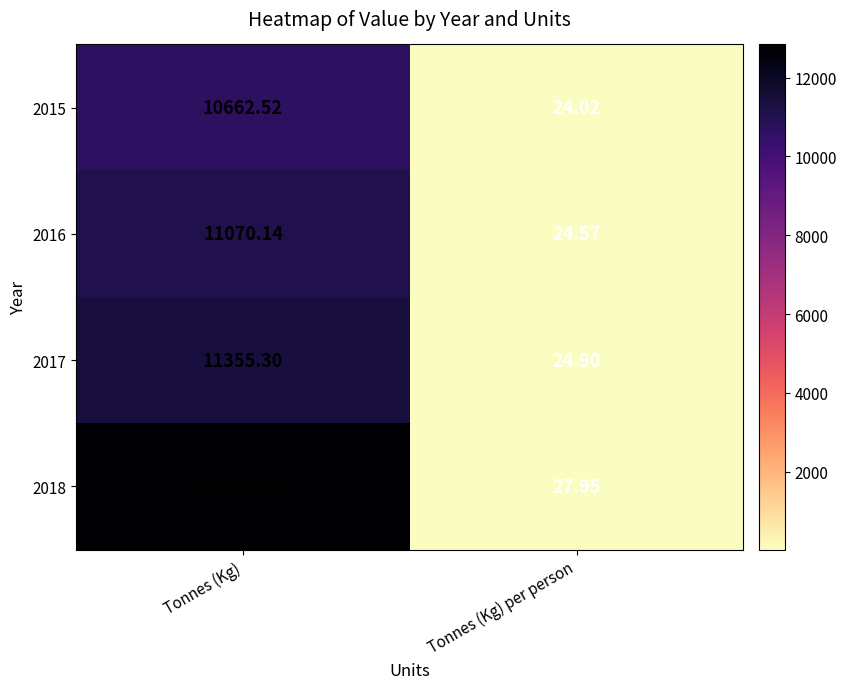

At how many categories does at least one series exceed 8231?

1